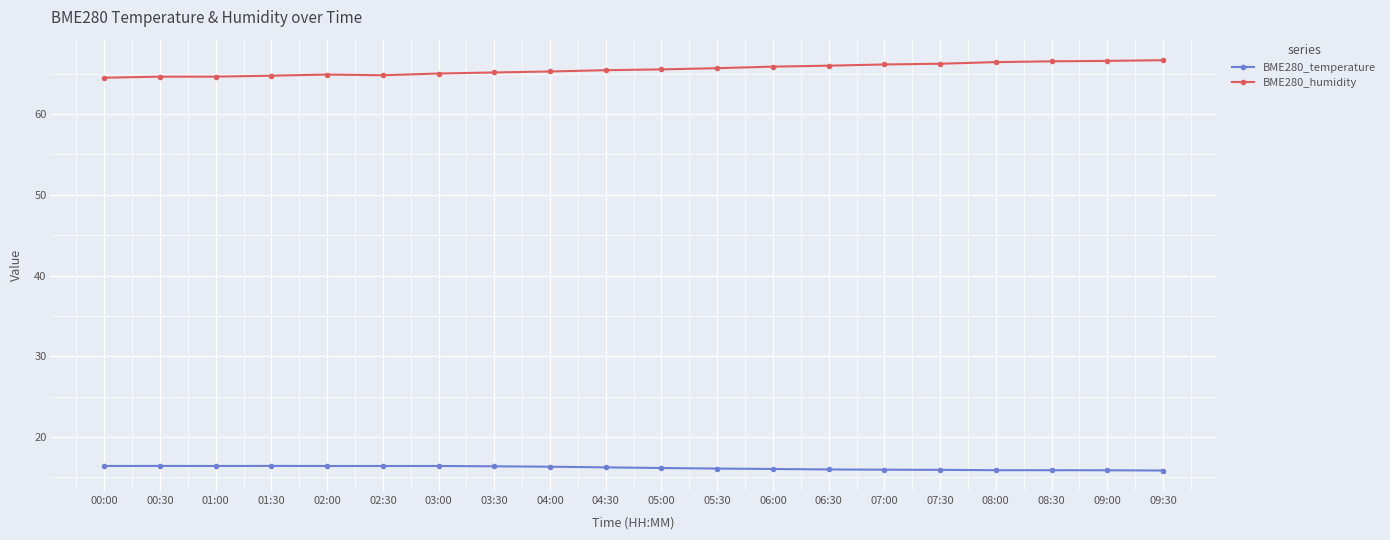

True or false: BME280_temperature and BME280_humidity cross at least once.

False